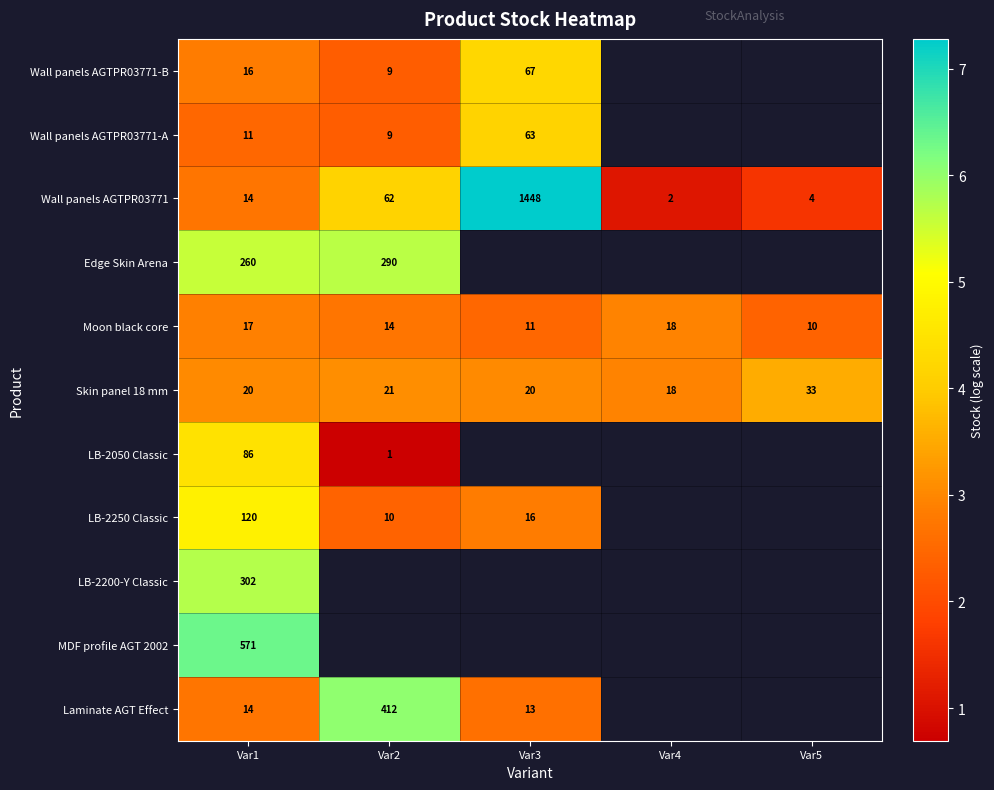

Which series changed the most between Var1 and Var3?

Wall panels AGTPR03771